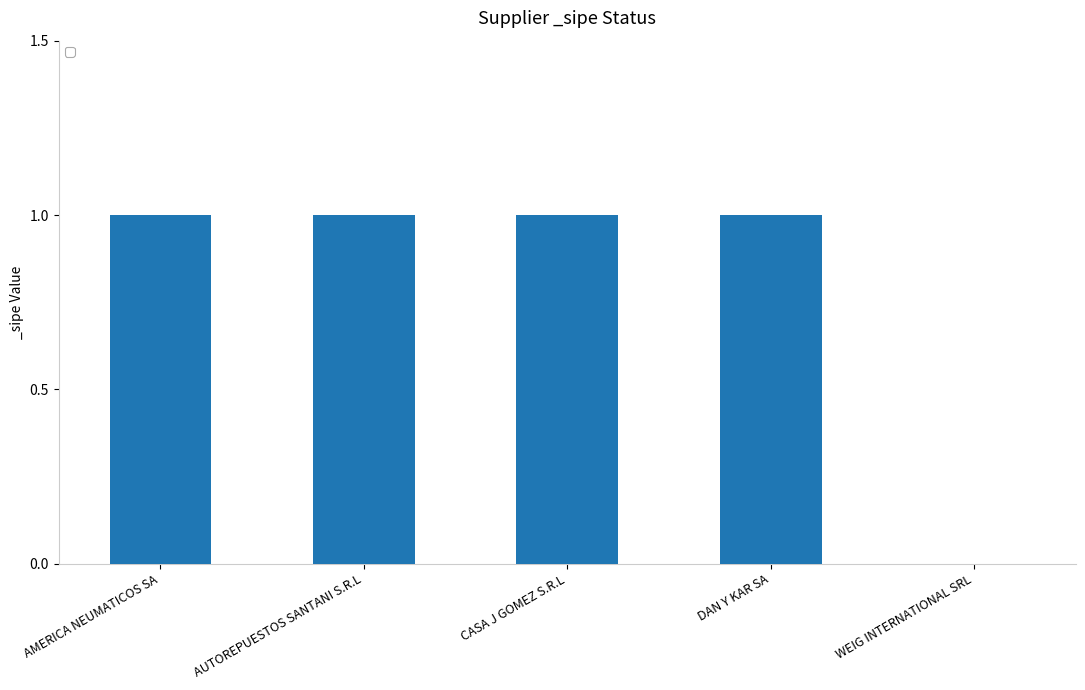

True or false: the data shows 1 at DAN Y KAR SA.

True